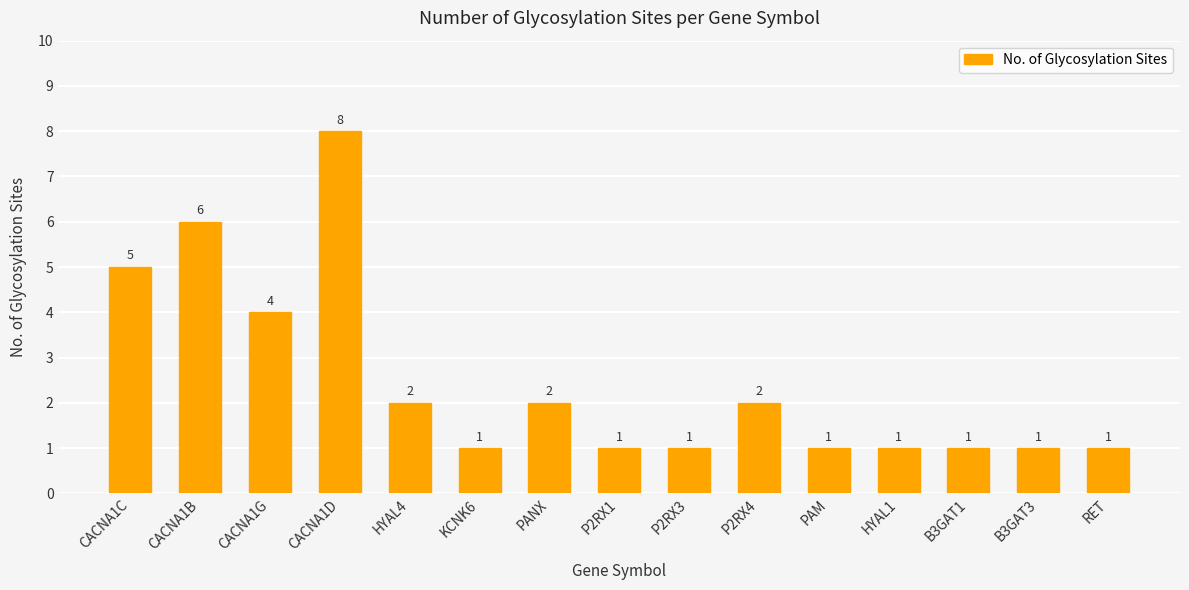

What is the approximate value at P2RX4?

2